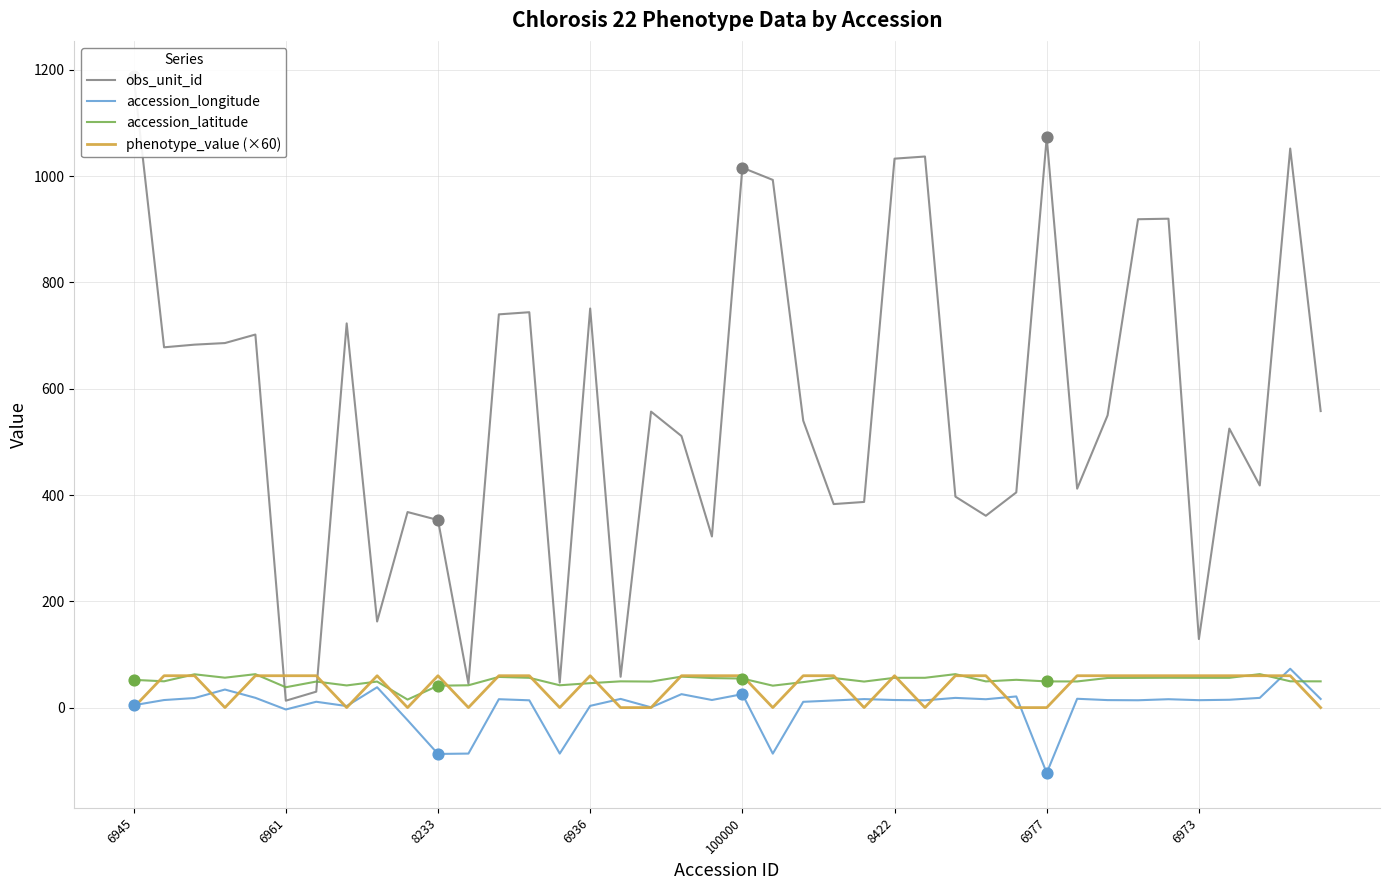

At which category is the sum across all series the highest?

6945